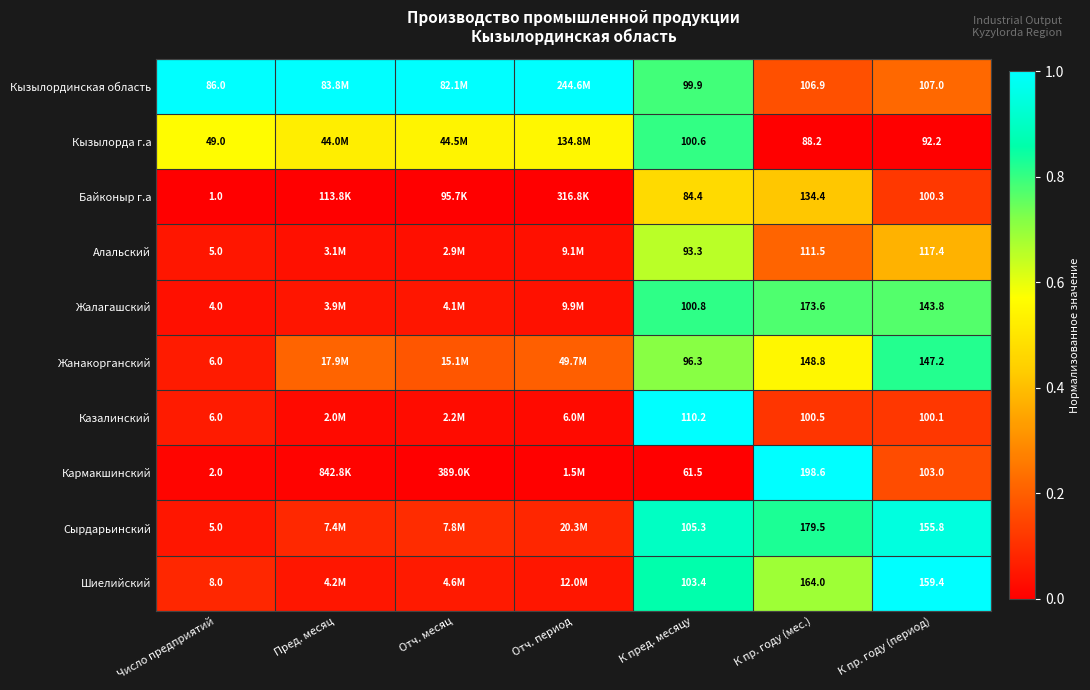

Between Число предприятий and К пр. году (период), which series saw the biggest shift?

Шиелийский